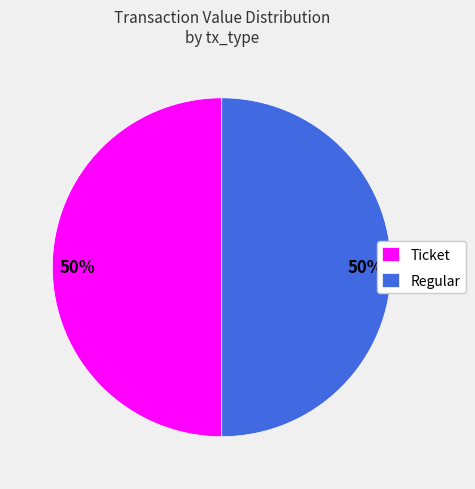

What is the ratio of the value at Ticket to the value at Regular?

1.0